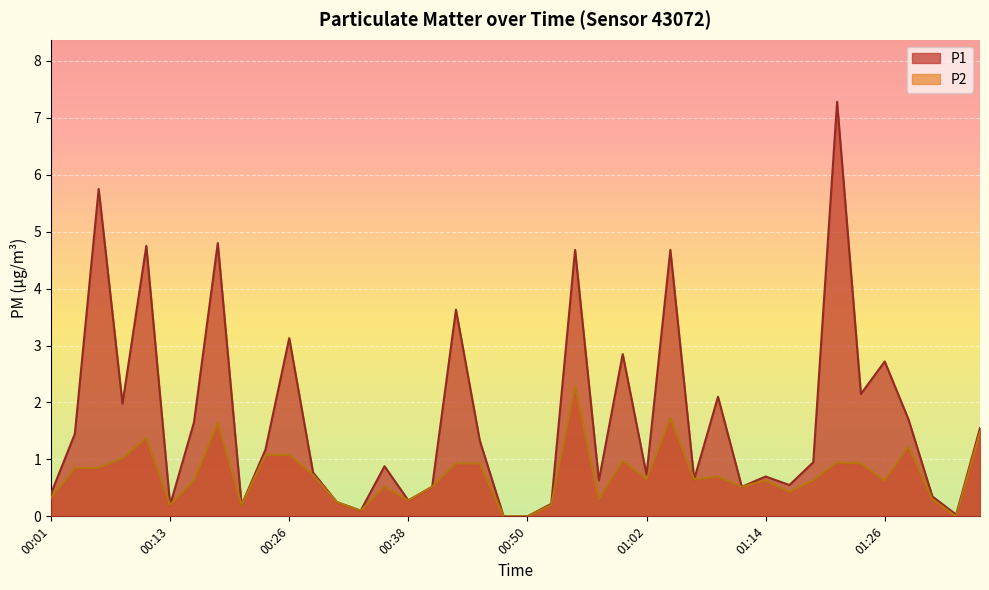

What is the total value across all series at 00:40?

1.0